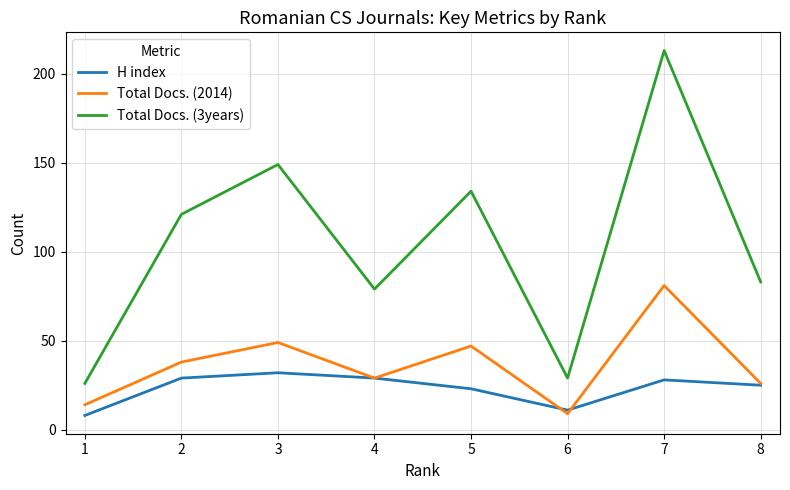

Rank the series by their average value, from highest to lowest.

Total Docs. (3years), Total Docs. (2014), H index